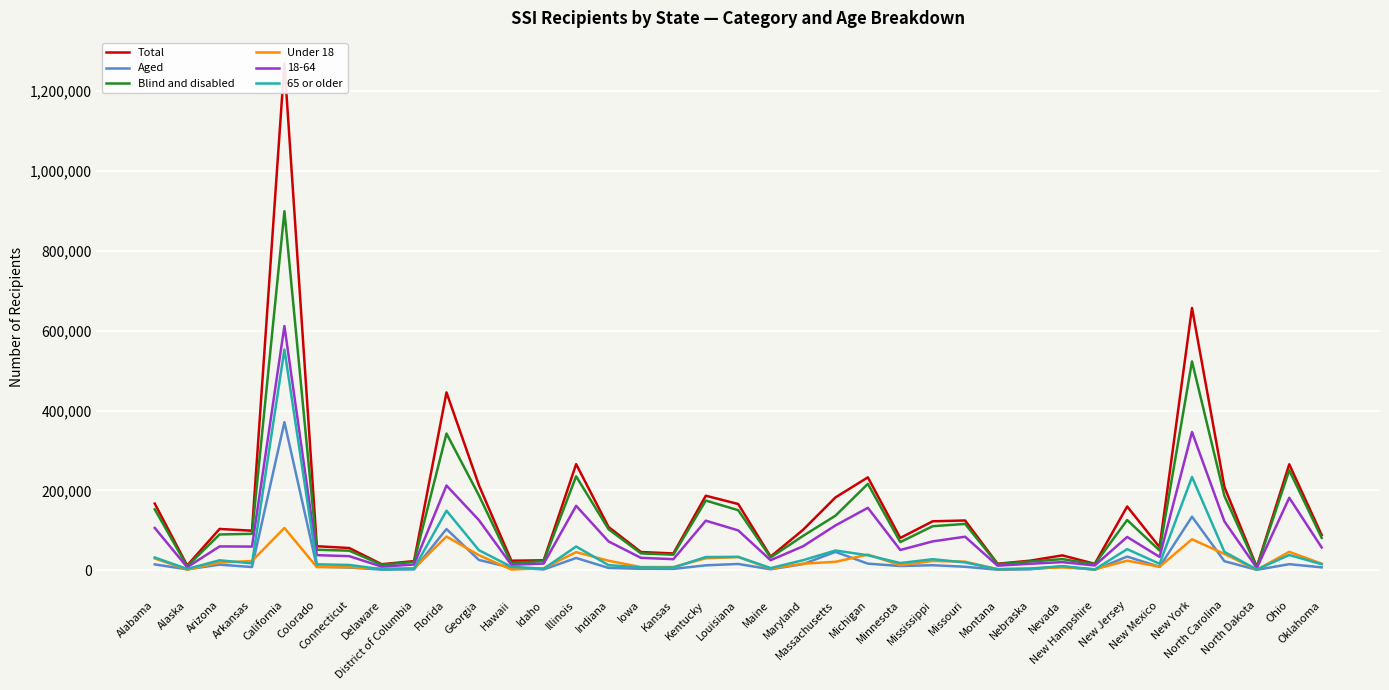

List the series in order of their peak value, highest first.

Total, Blind and disabled, 65 or older, Aged, Under 18